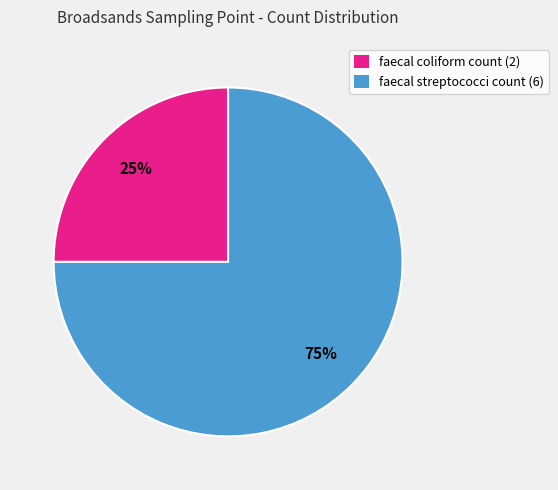

To the nearest percent, what is the average slice percentage?

50%